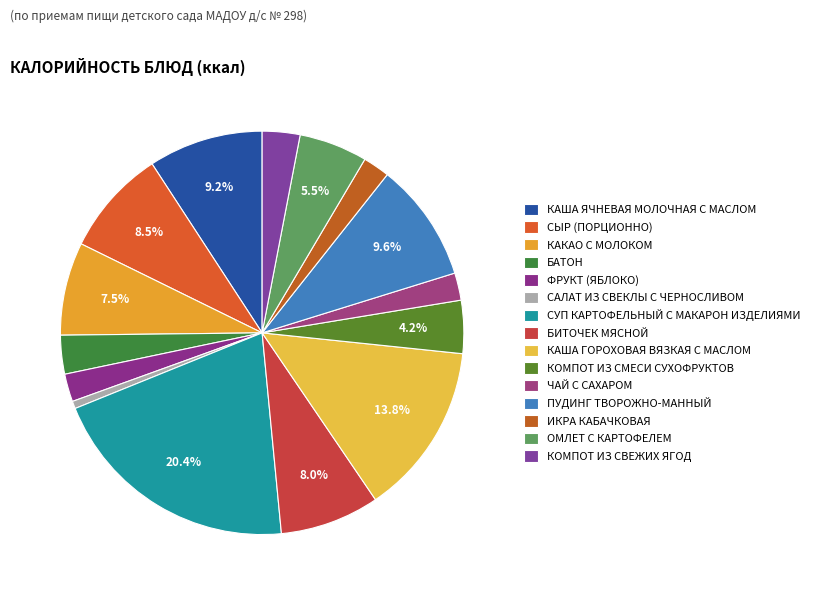

The СУП КАРТОФЕЛЬНЫЙ С МАКАРОН ИЗДЕЛИЯМИ slice represents 20% of the pie. True or false?

True